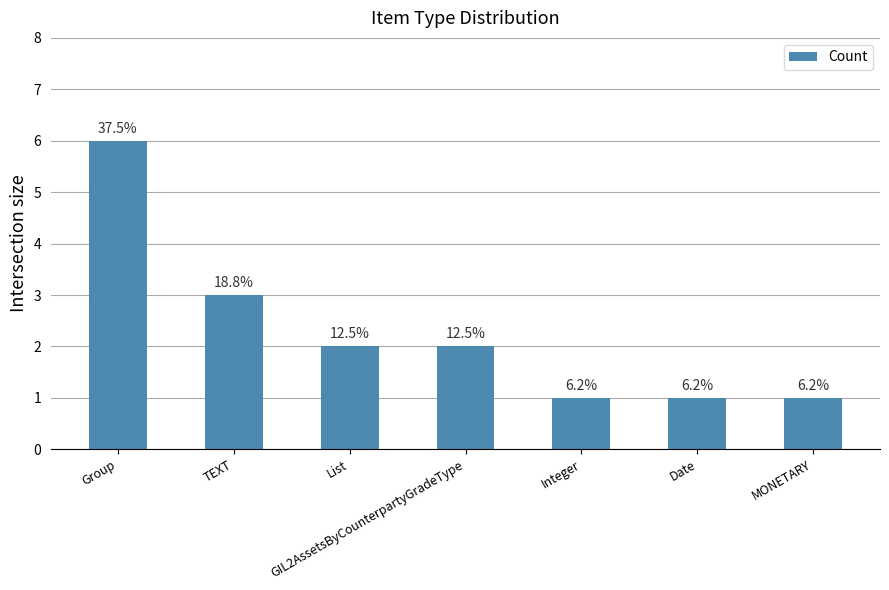

How many bars are there in total?

7